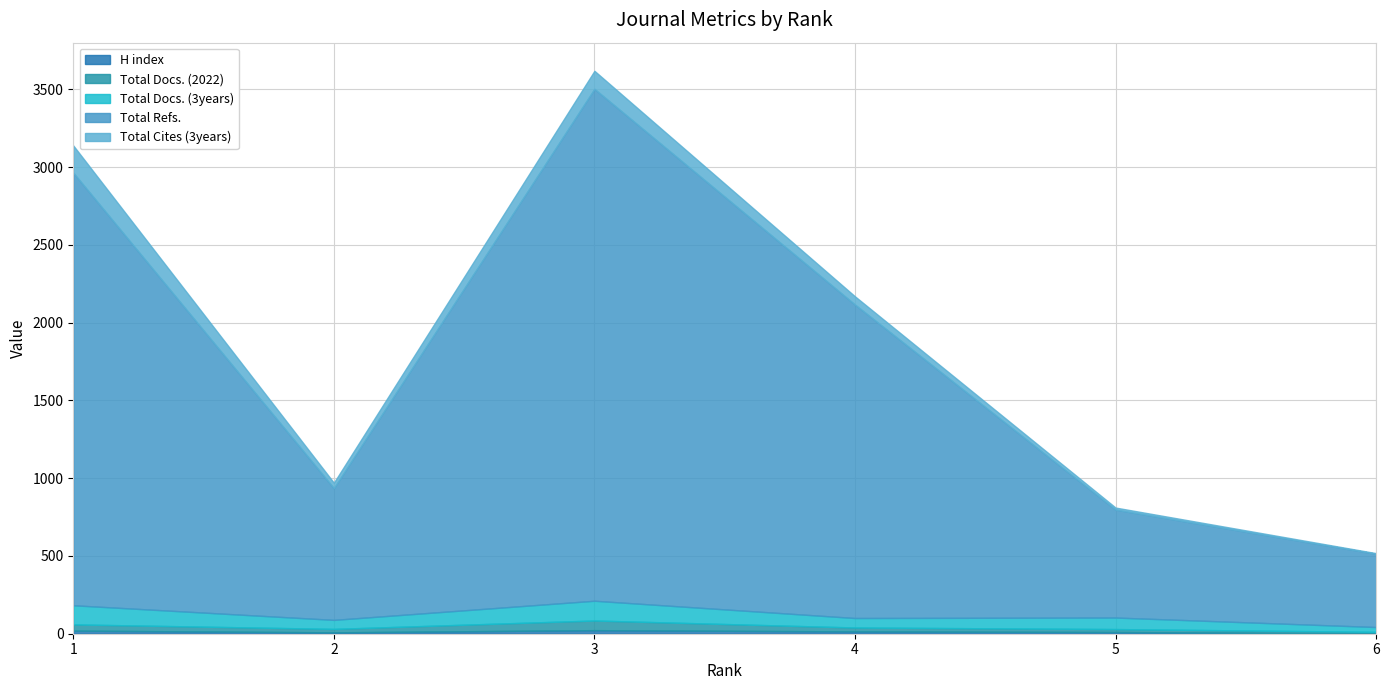

Is the value of Total Docs. (3years) at 2 greater than the value of H index at 3?

Yes